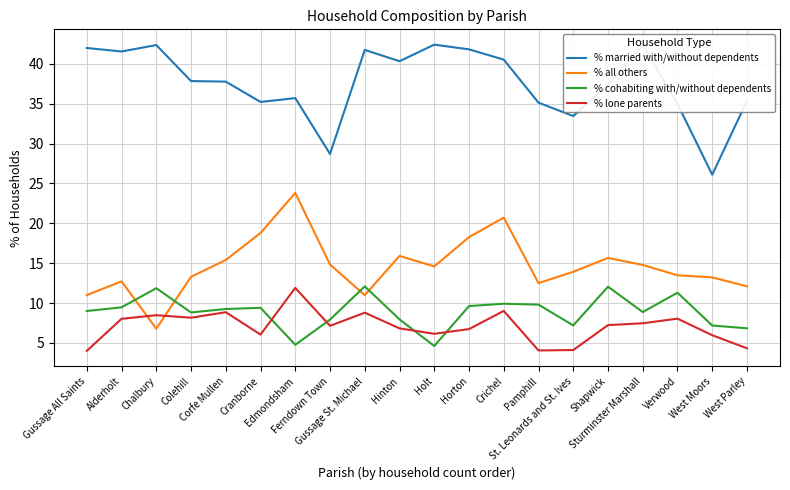

Rank the series by their maximum value, from highest to lowest.

% married with/without dependents, % all others, % cohabiting with/without dependents, % lone parents